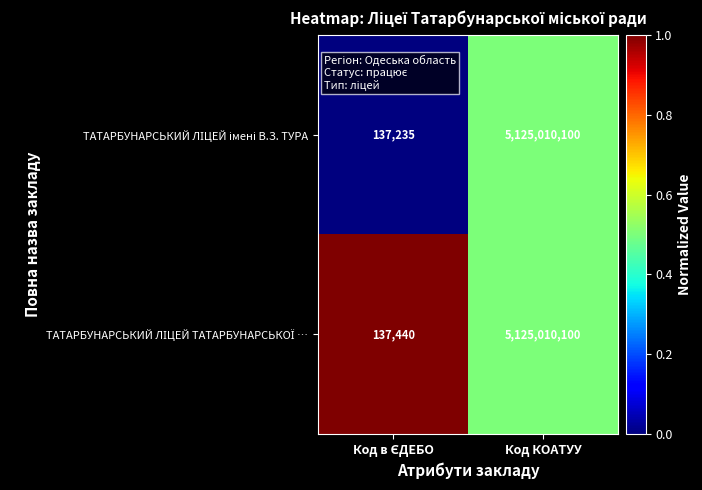

At which category is the sum across all series the highest?

Код КОАТУУ